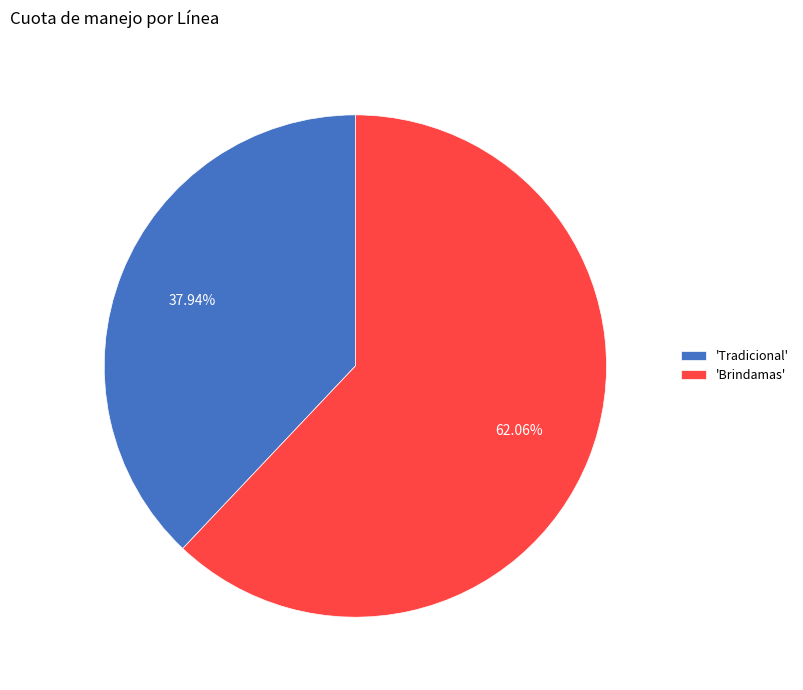

Which category has the biggest portion of the pie?

'Brindamas'